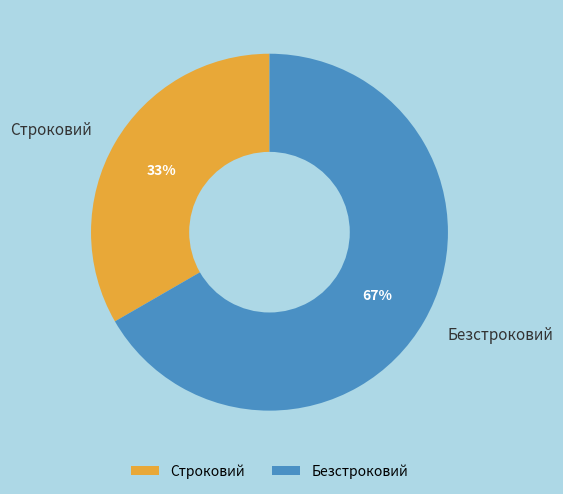

Approximately how many times larger is the value at Безстроковий compared to Строковий?

2.0